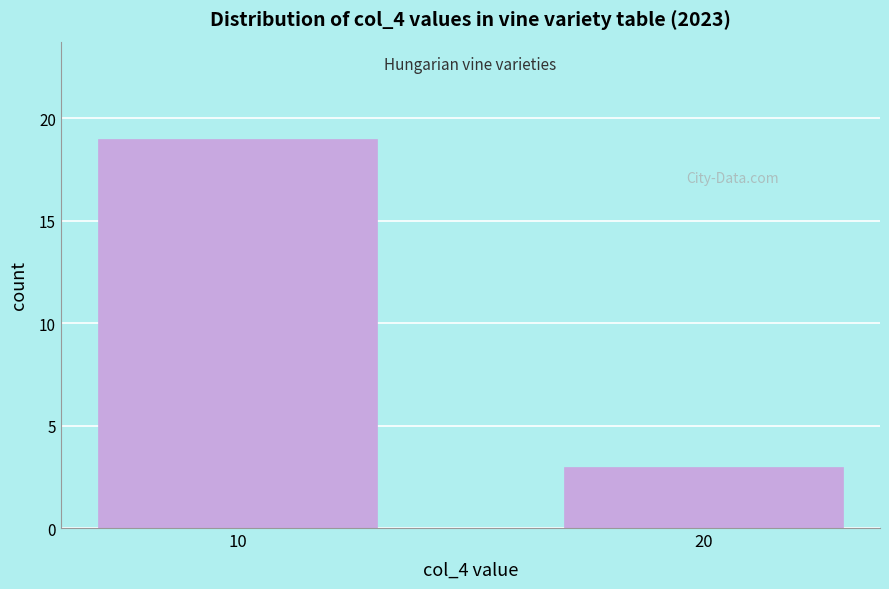

Reading left to right, list all the values displayed in this chart.

10=19	20=3